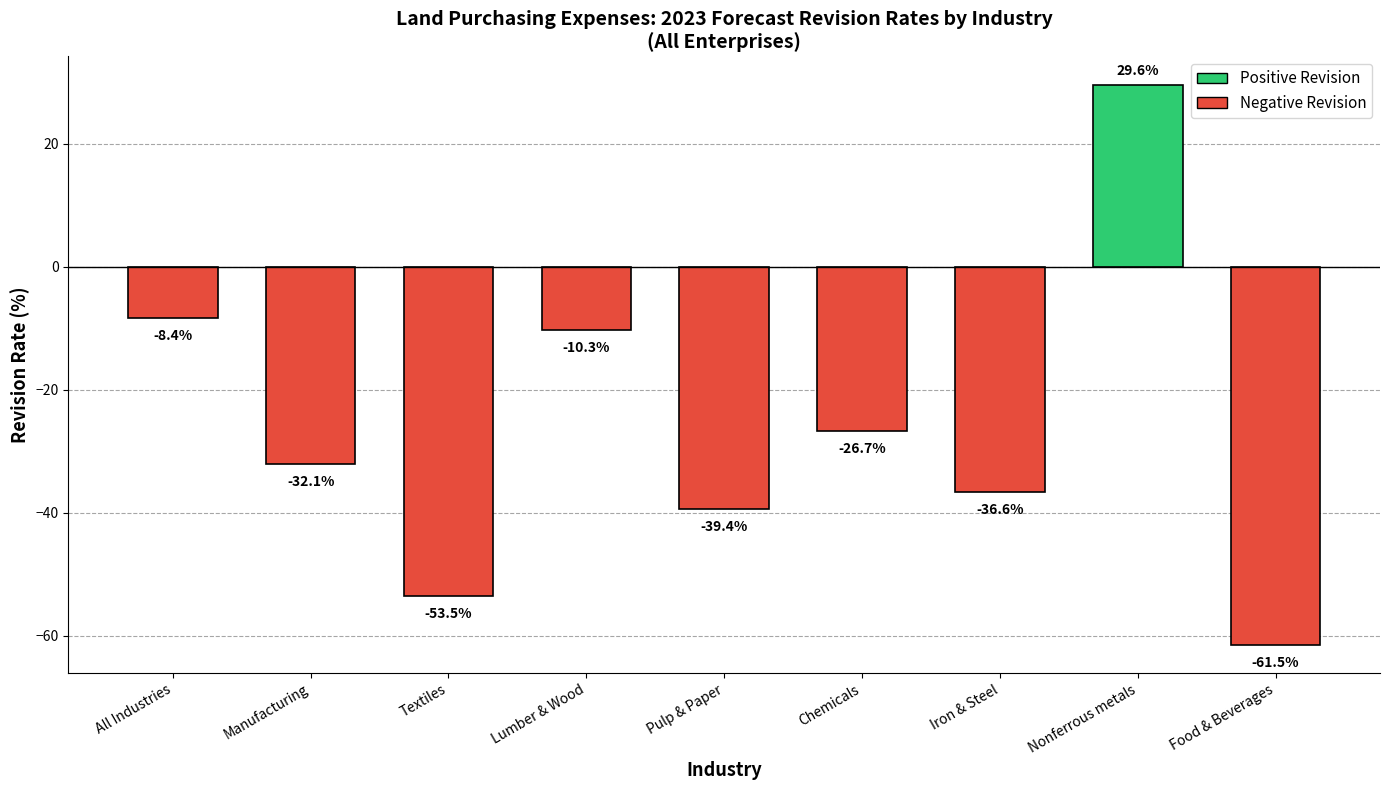

What is the change in value from Textiles to Nonferrous metals?

+83.1